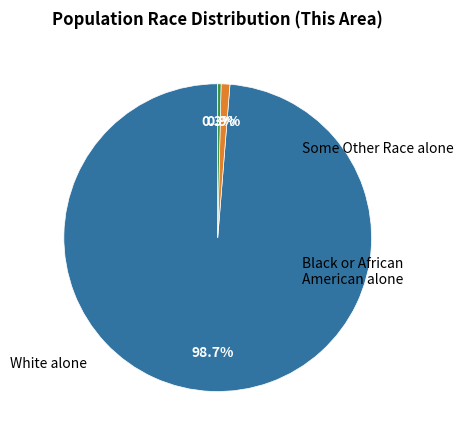

To the nearest percent, what is the average slice percentage?

33%